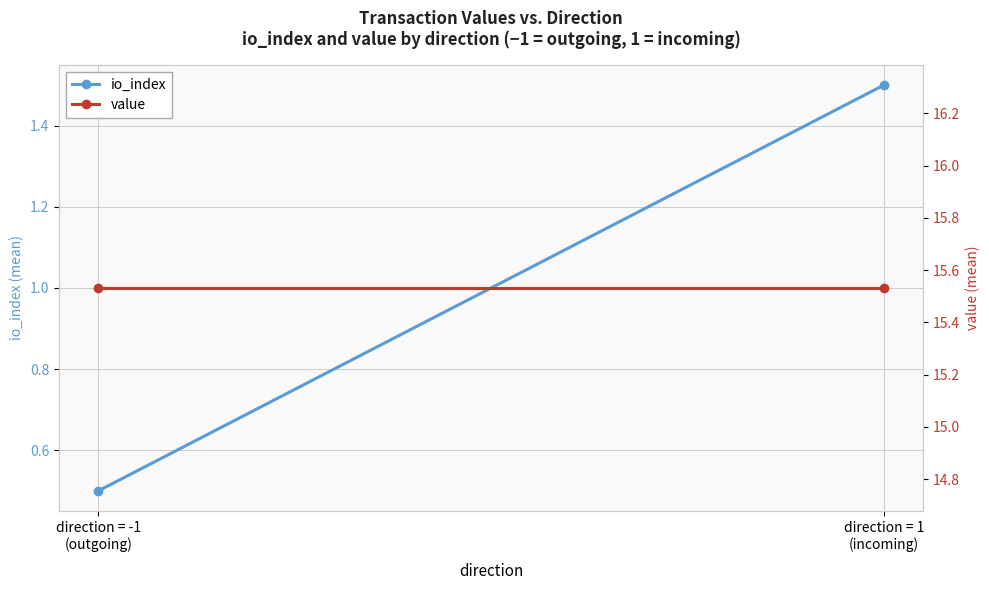

What is the lowest value of the value series?

15.5